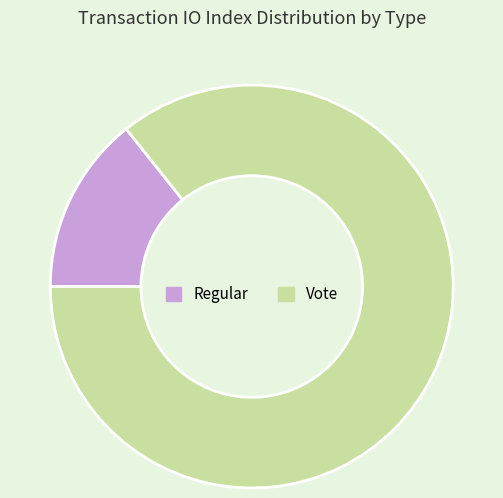

Do Regular and Vote together represent more than half of the pie?

Yes